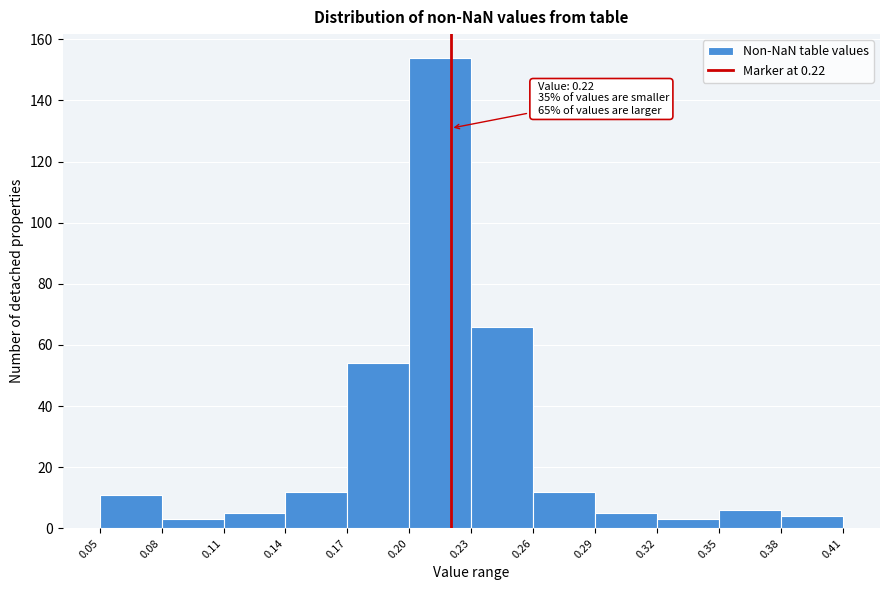

Which range on the x-axis has the tallest bar?

0.20 to 0.23